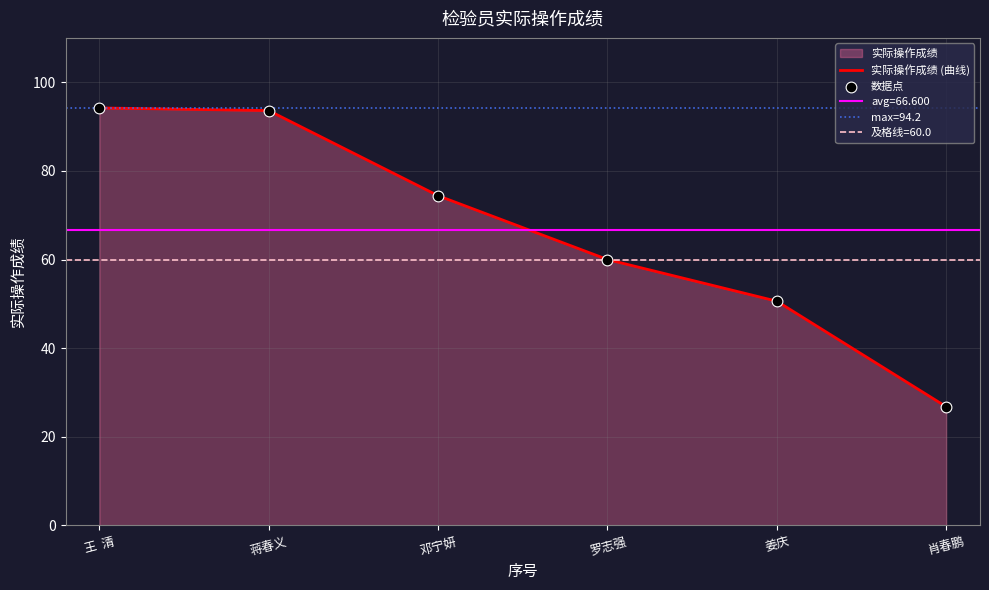

What is the lowest value of the 实际操作成绩 (曲线) series?

26.8